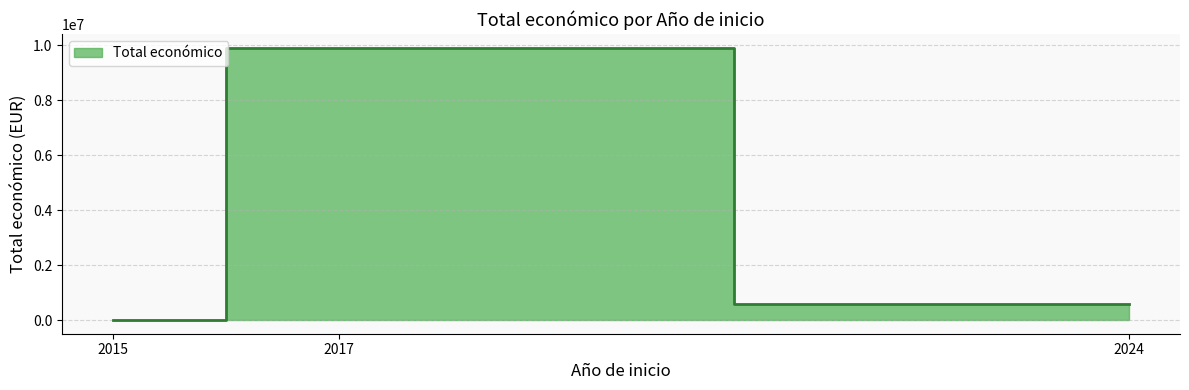

The chart shows a value of 9900193 at 2017. True or false?

True